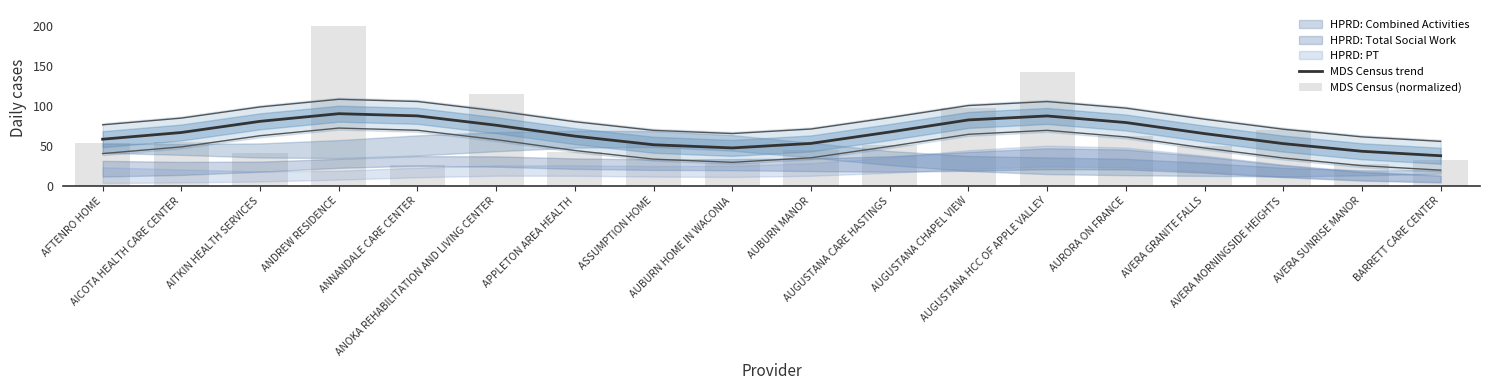

What is the sum of the MDS Census trend values at AUBURN MANOR and AVERA MORNINGSIDE HEIGHTS?

105.8